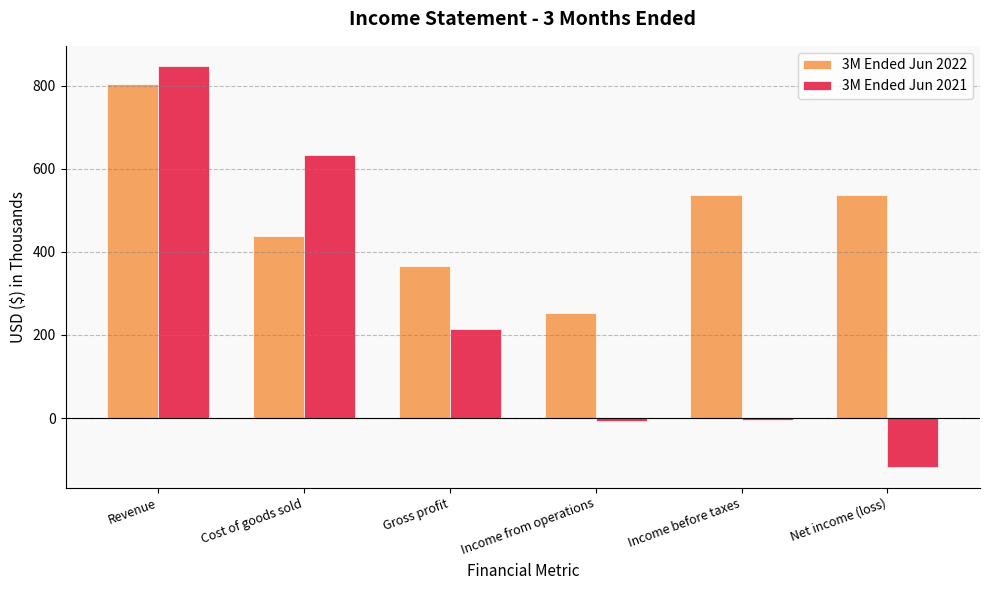

The 3M Ended Jun 2022 series shows 439 at Cost of goods sold. True or false?

True